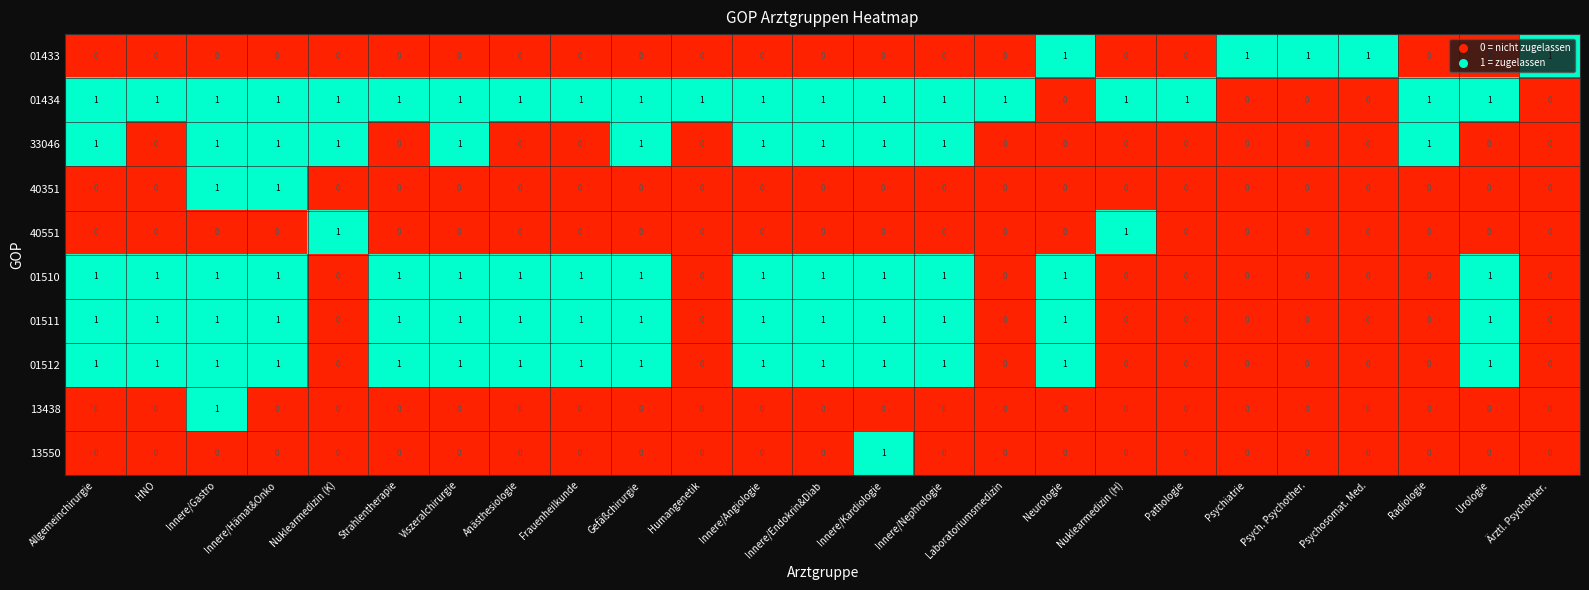

The value of 13438 at Psychosomat. Med. is 0. True or false?

True